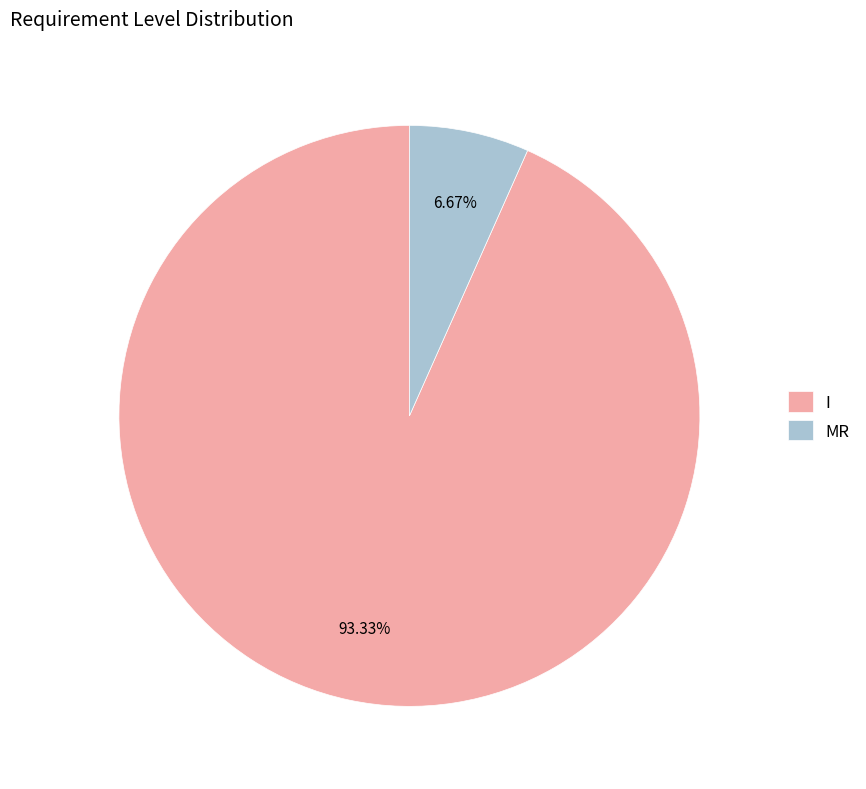

Which slice is the smallest?

MR